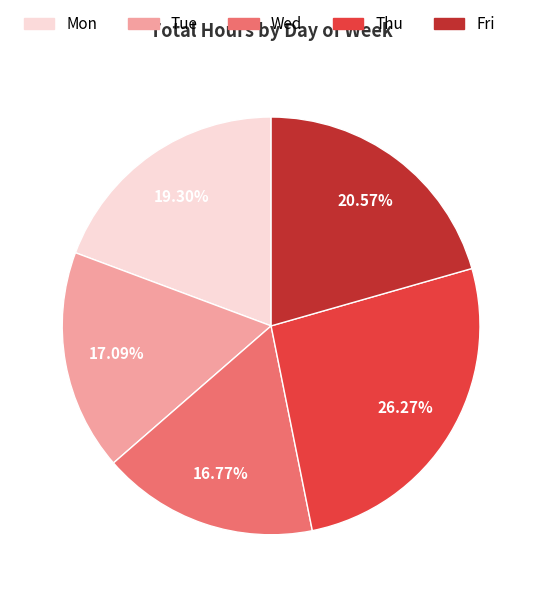

Does any single category account for the majority?

No